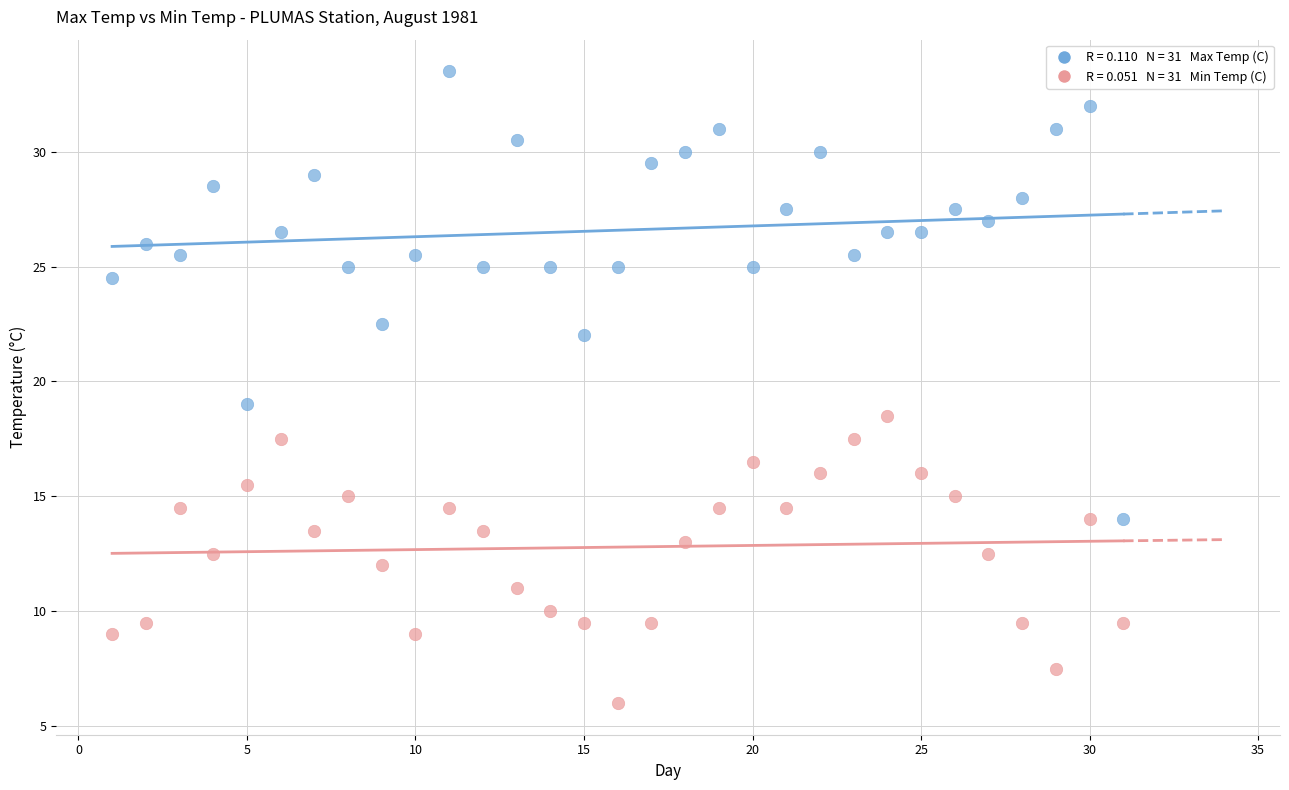

Across all data points, what is the range of Y values (max minus min)?

27.5